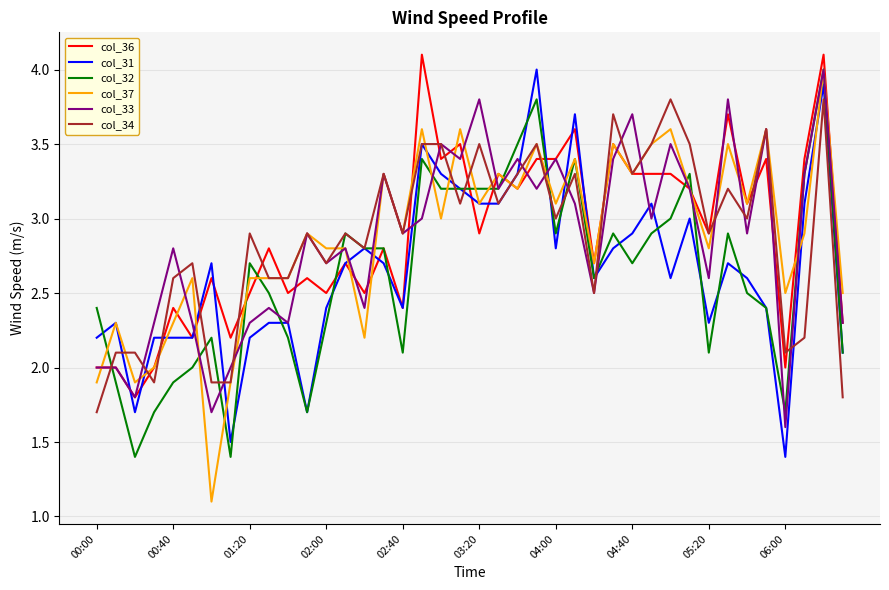

Which series has the largest range (max minus min)?

col_37